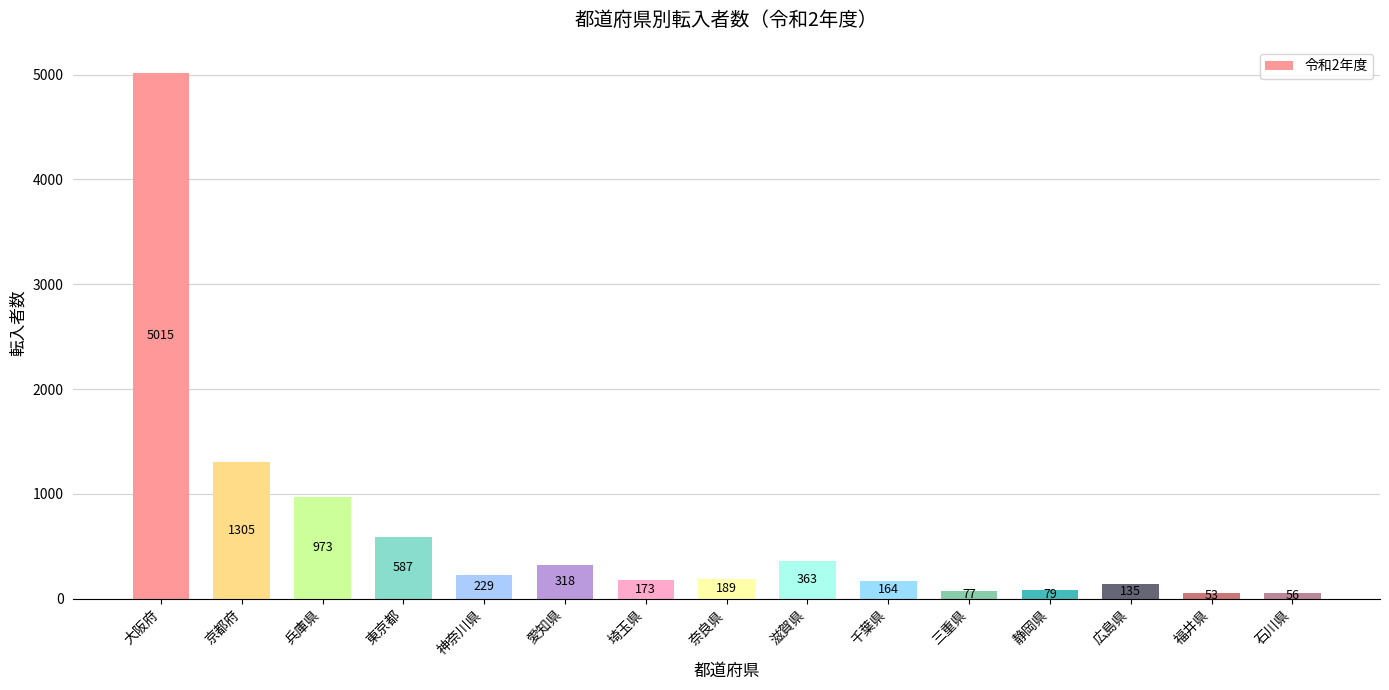

List the labels in order of value, smallest first.

福井県, 石川県, 三重県, 静岡県, 広島県, 千葉県, 埼玉県, 奈良県, 神奈川県, 愛知県, 滋賀県, 東京都, 兵庫県, 京都府, 大阪府